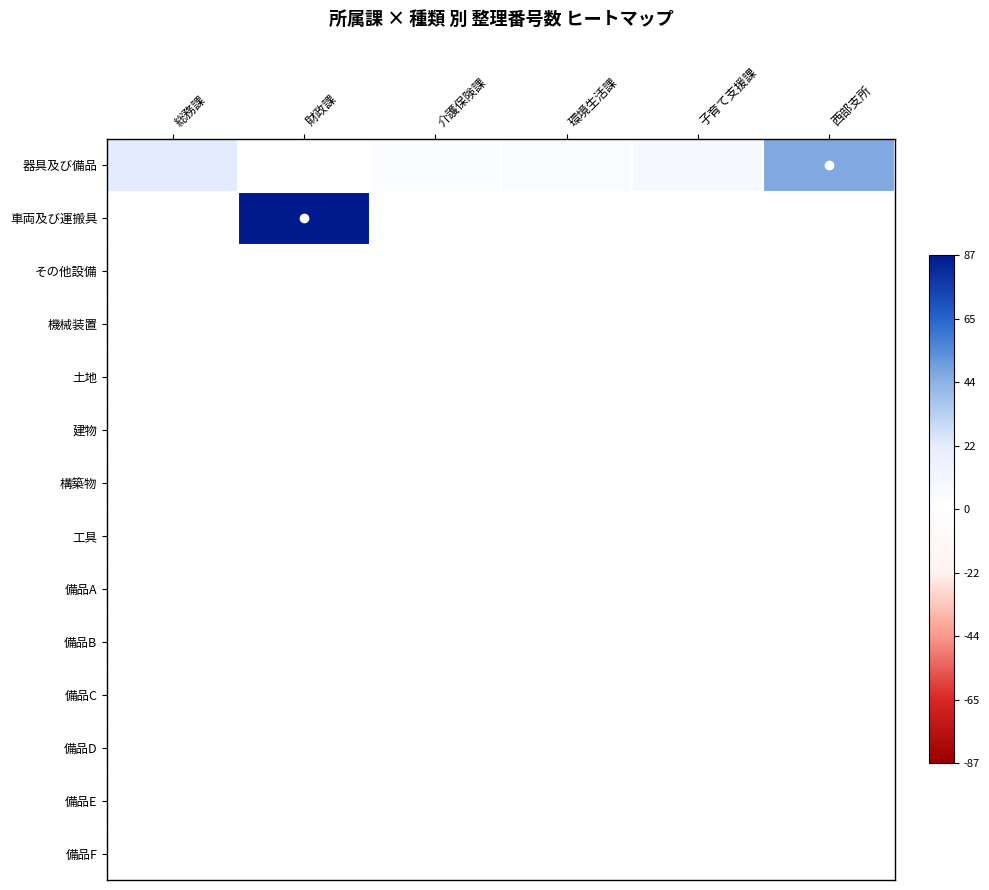

At 西部支所, list the series in order from largest to smallest.

器具及び備品, 車両及び運搬具, その他設備, 機械装置, 土地, 建物, 構築物, 工具, 備品A, 備品B, 備品C, 備品D, 備品E, 備品F